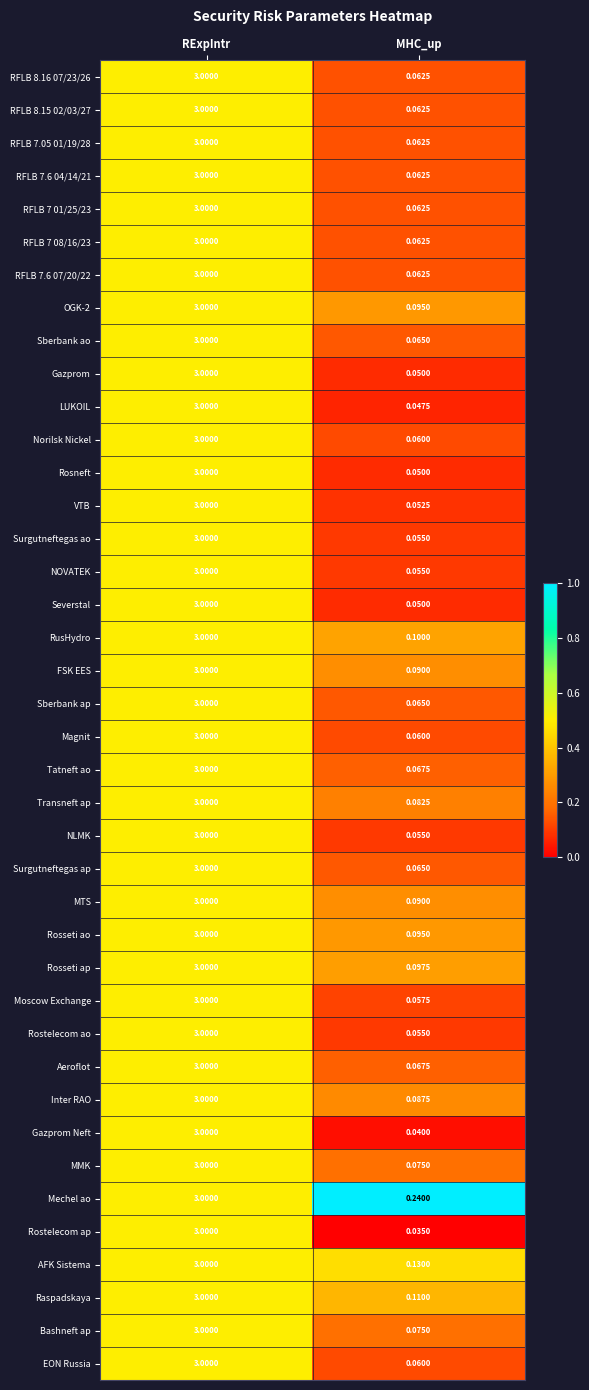

At how many categories does at least one series exceed 0?

2